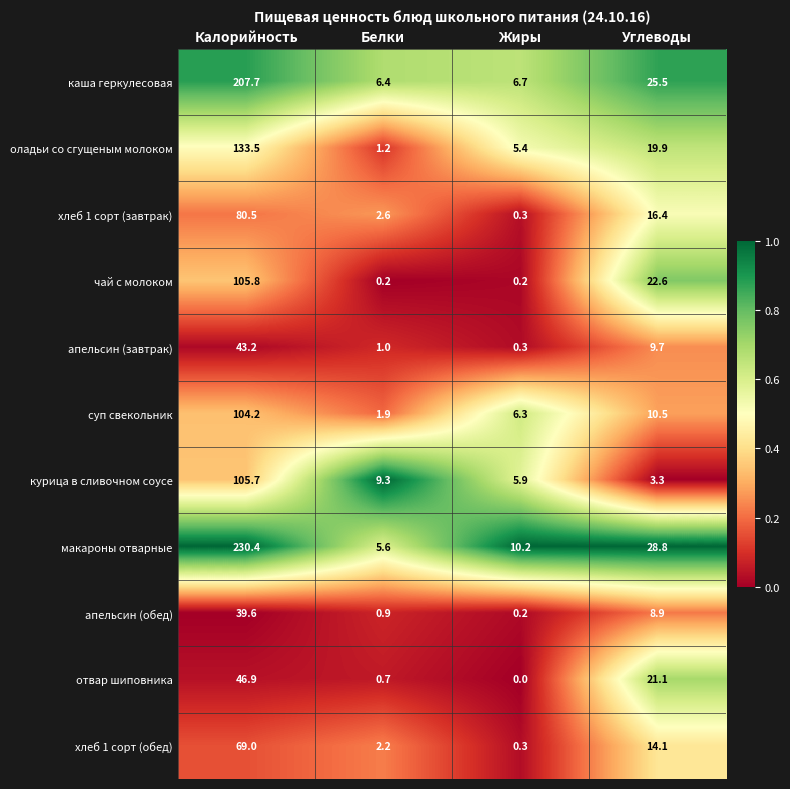

At how many categories does at least one series exceed 0?

4